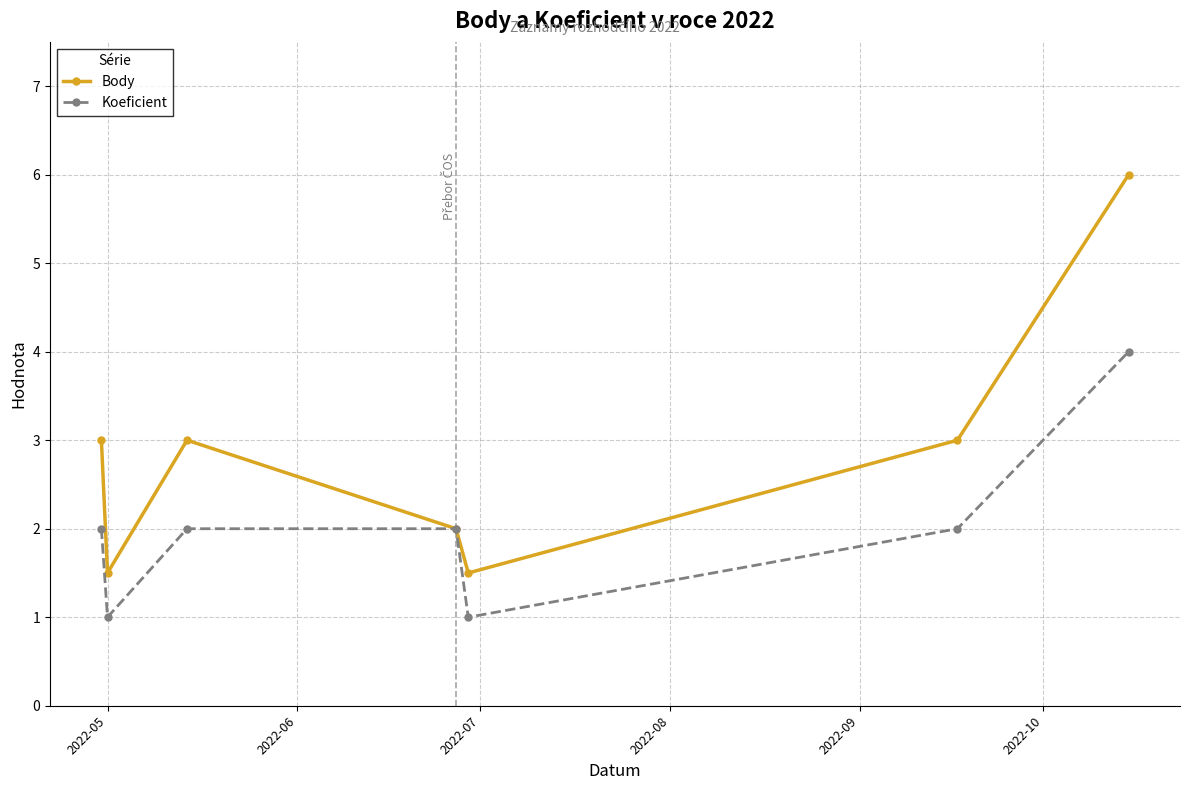

Reading left to right, extract all data points from this chart.

Body: 3.0	1.5	3.0	2.0	1.5	3.0	6.0
Koeficient: 2.0	1.0	2.0	2.0	1.0	2.0	4.0